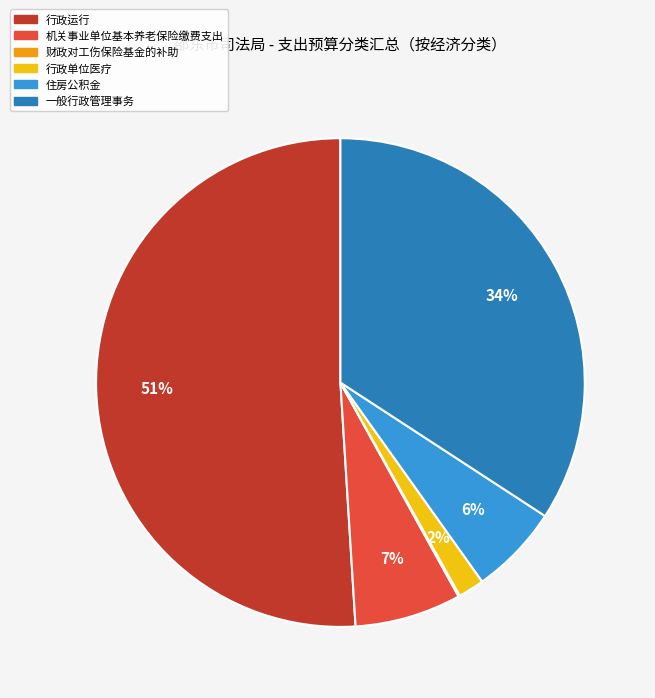

To the nearest percent, what is the combined percentage of 住房公积金 and 机关事业单位基本养老保险缴费支出?

13%